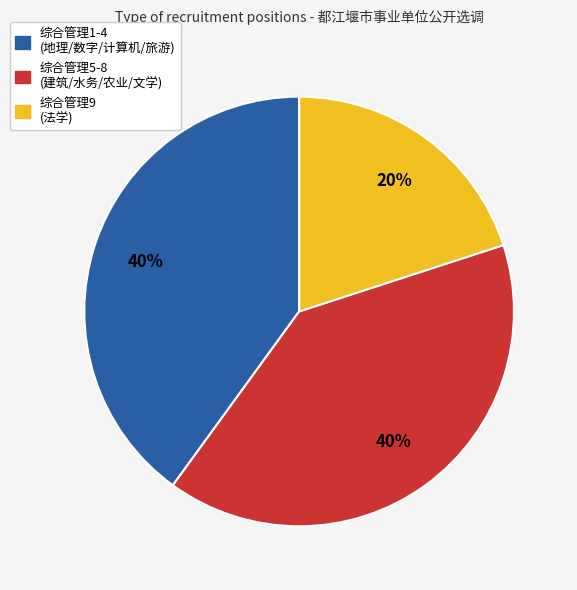

Does any single category account for the majority?

No